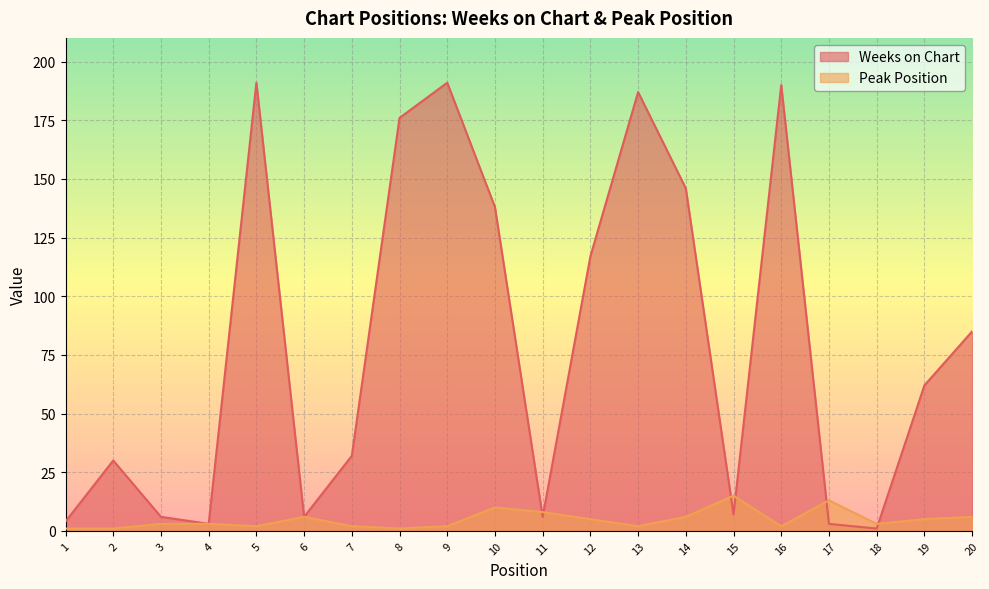

Between which two adjacent categories do Peak Position and Weeks on Chart first intersect?

10 and 11